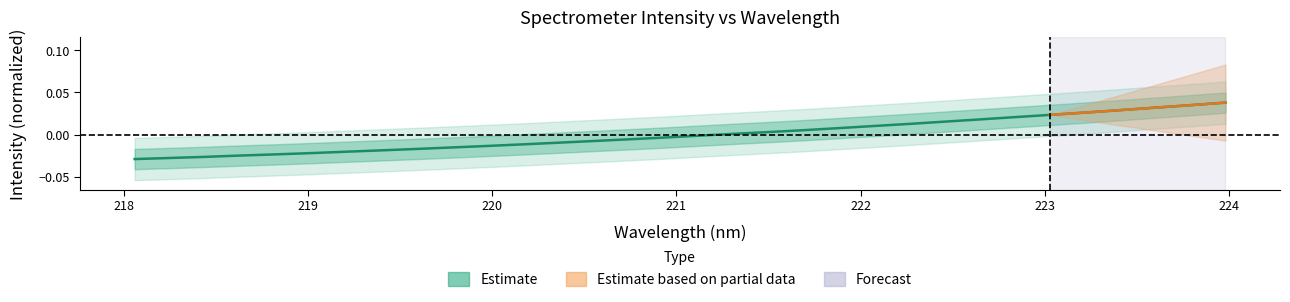

How many lines are shown in the chart?

1